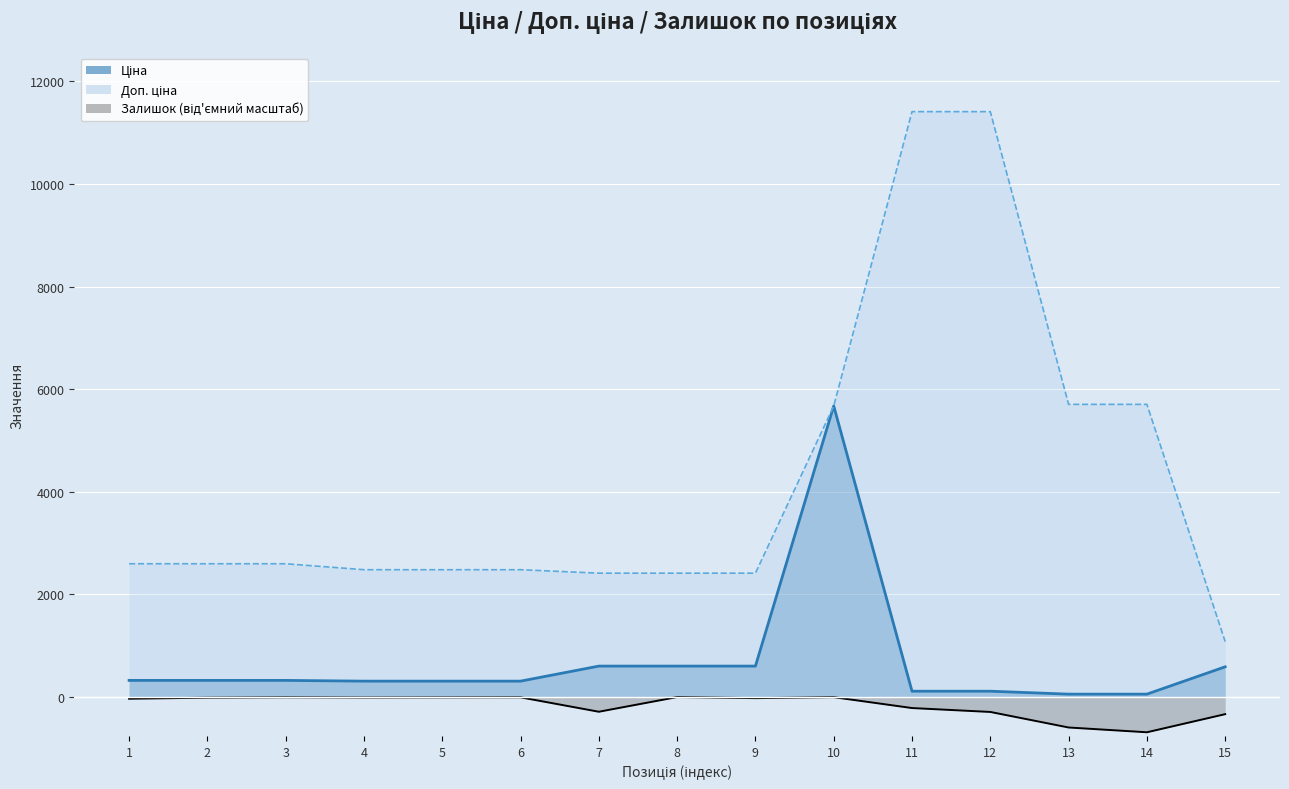

List the series in order of their peak value, highest first.

Доп. ціна, Ціна, Залишок